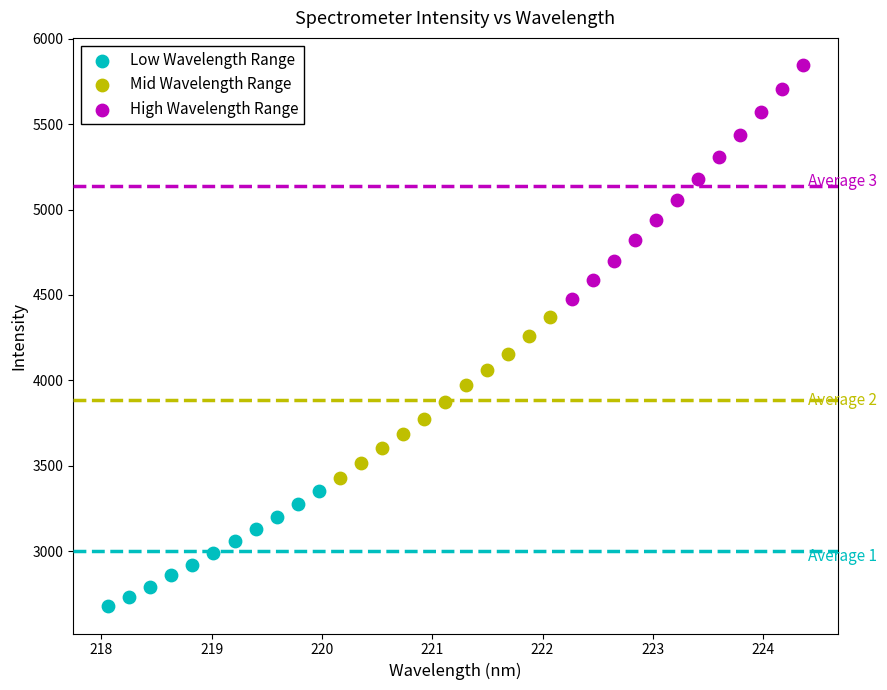

Which series contains the highest Y value?

High Wavelength Range